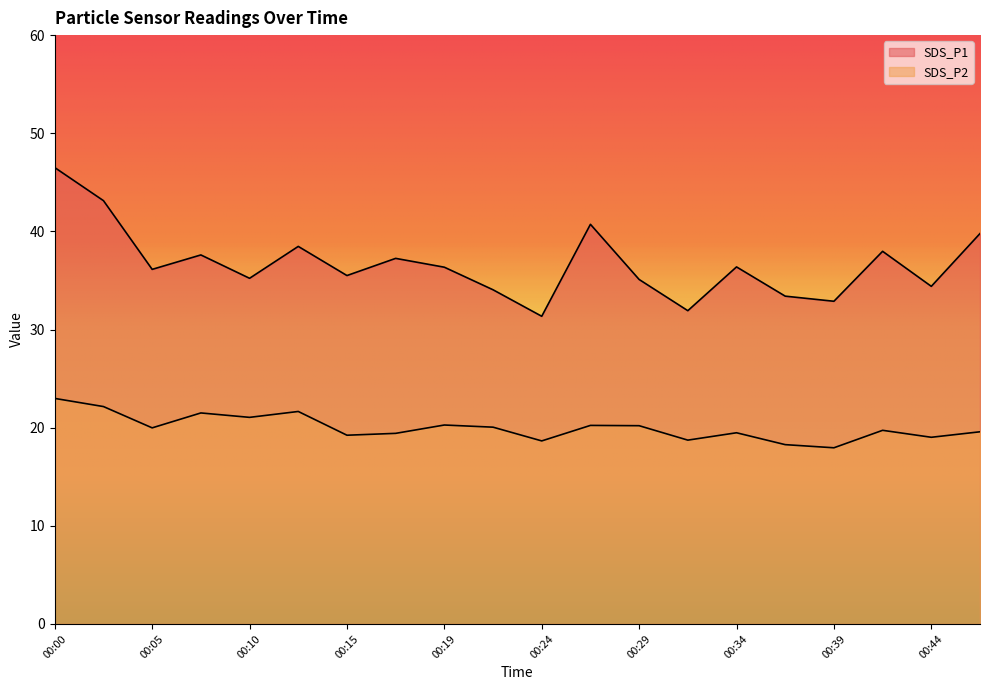

The SDS_P1 series shows 46.5 at 00:00. True or false?

True